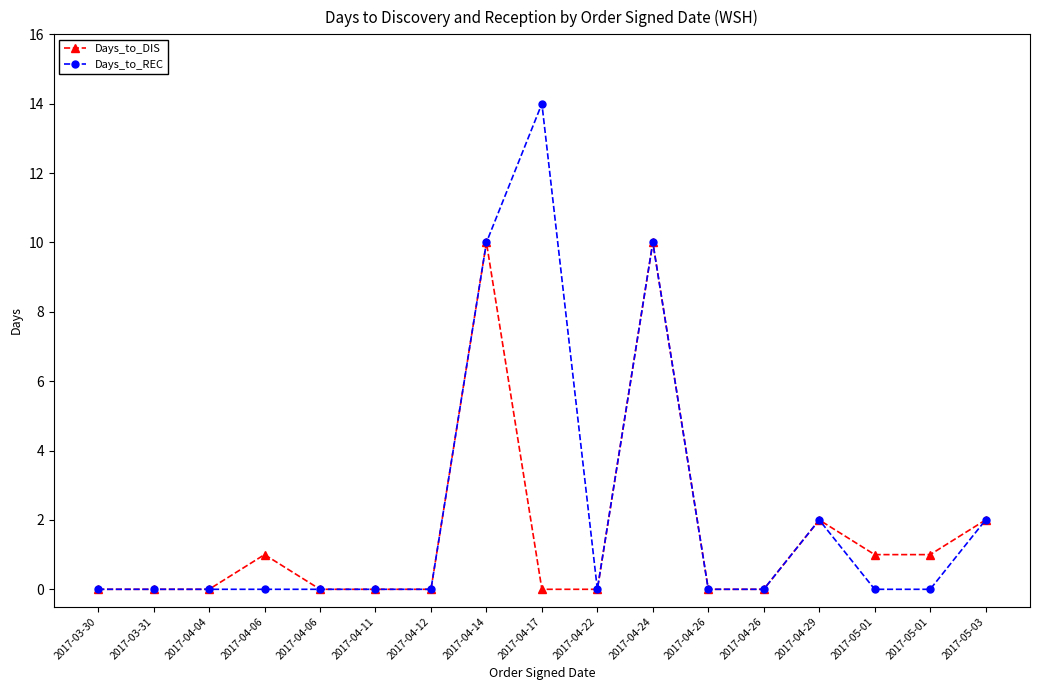

Is this an area chart (filled region under the line)?

No